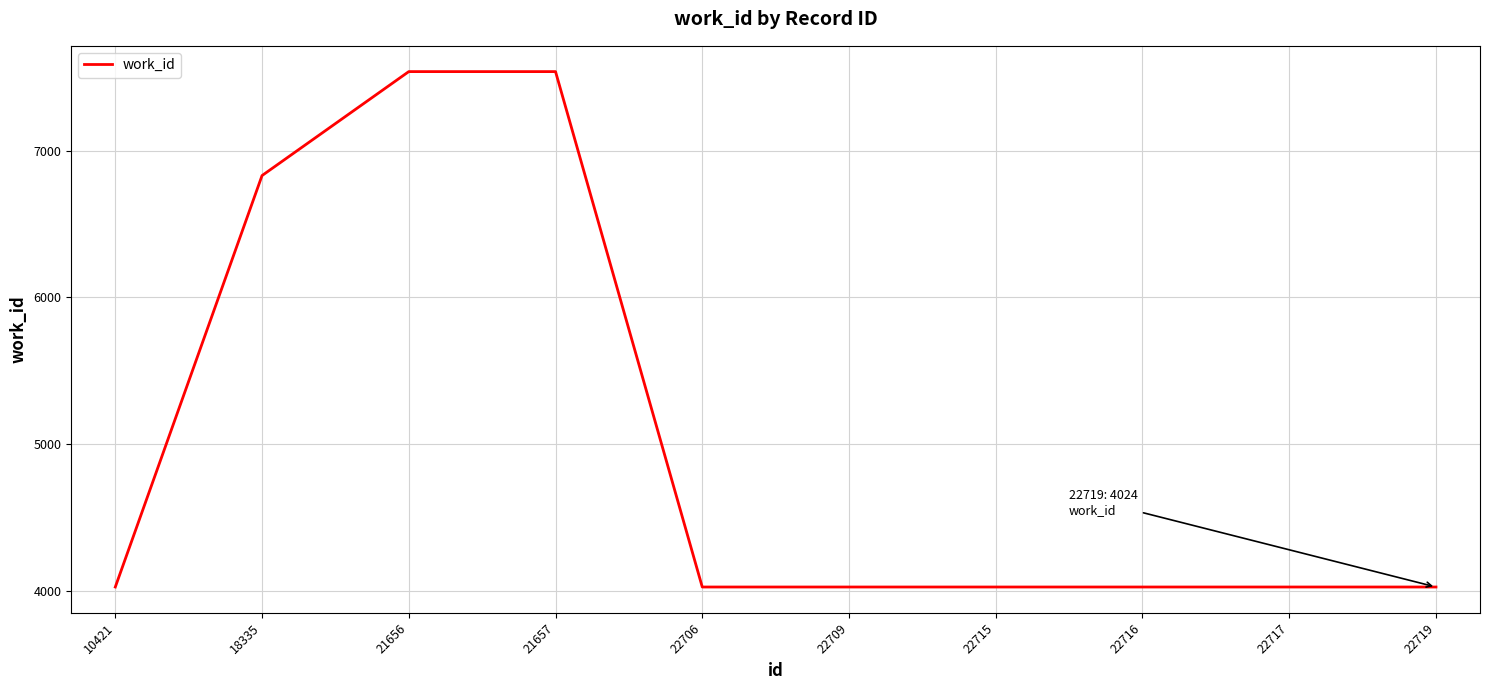

What is the minimum value shown in the chart?

4024